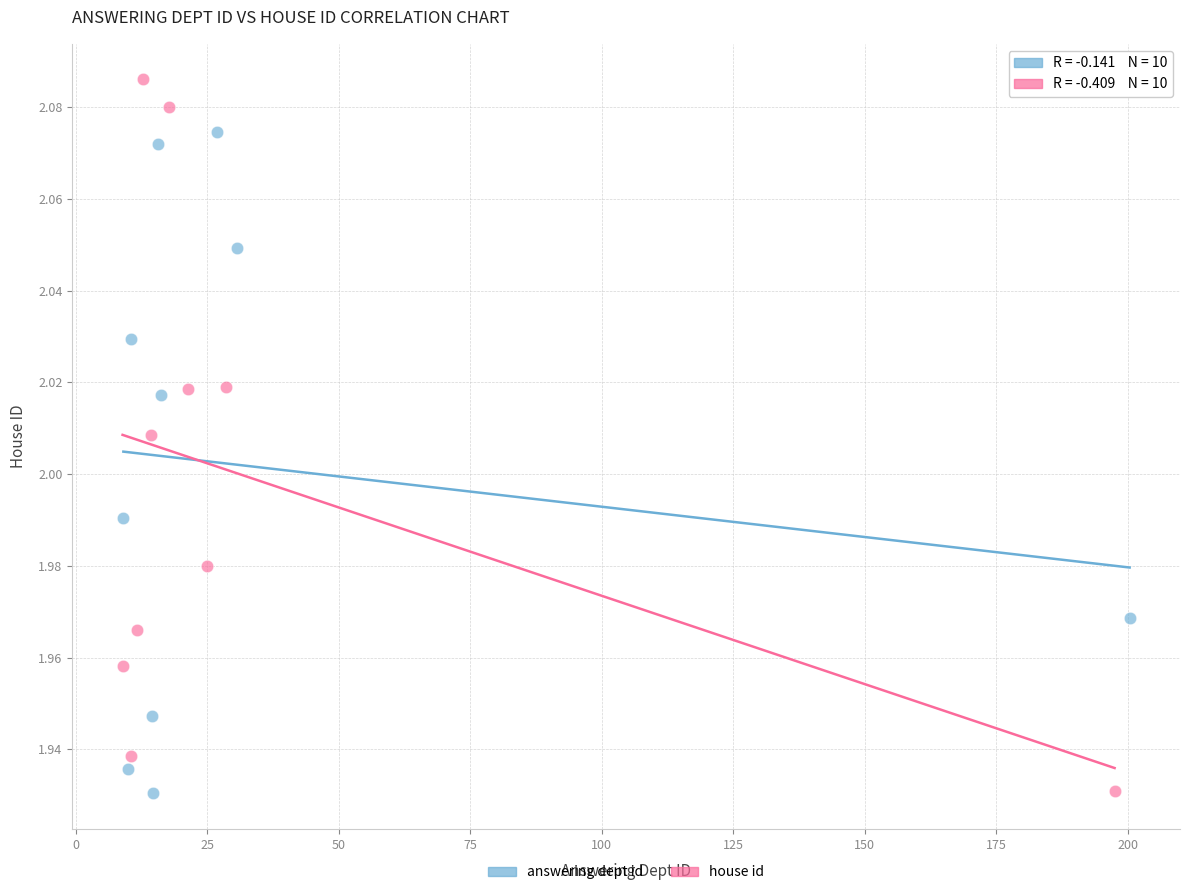

Which series contains the highest Y value?

house id